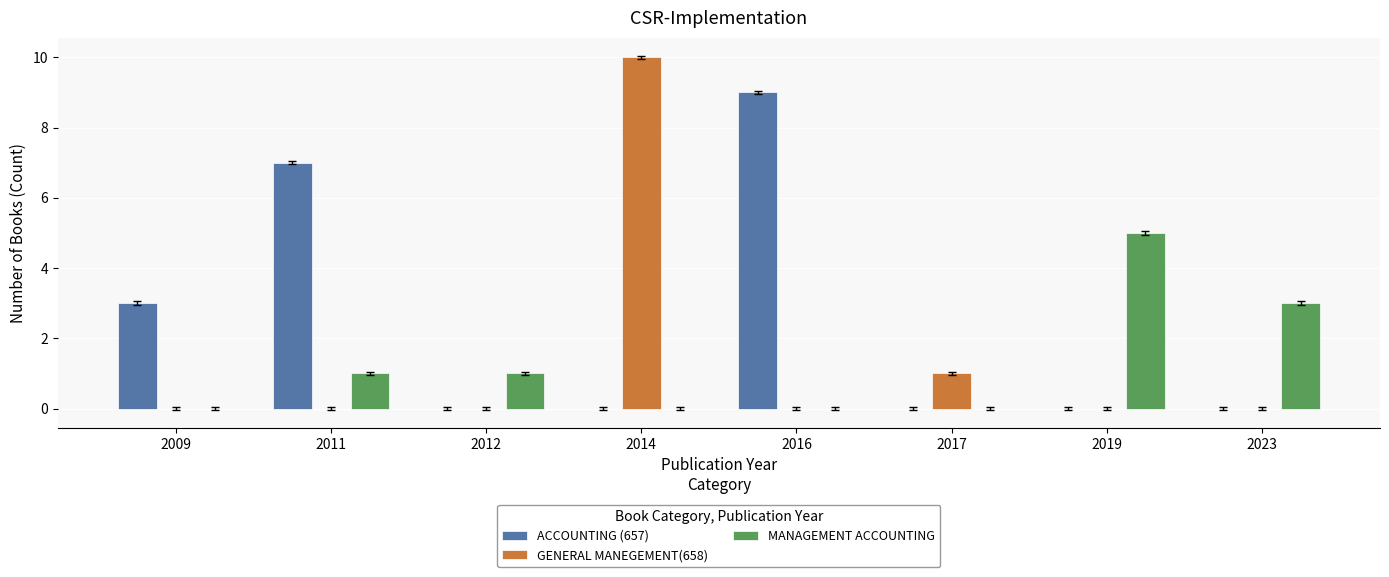

Which series has the widest spread of values?

GENERAL MANEGEMENT(658)